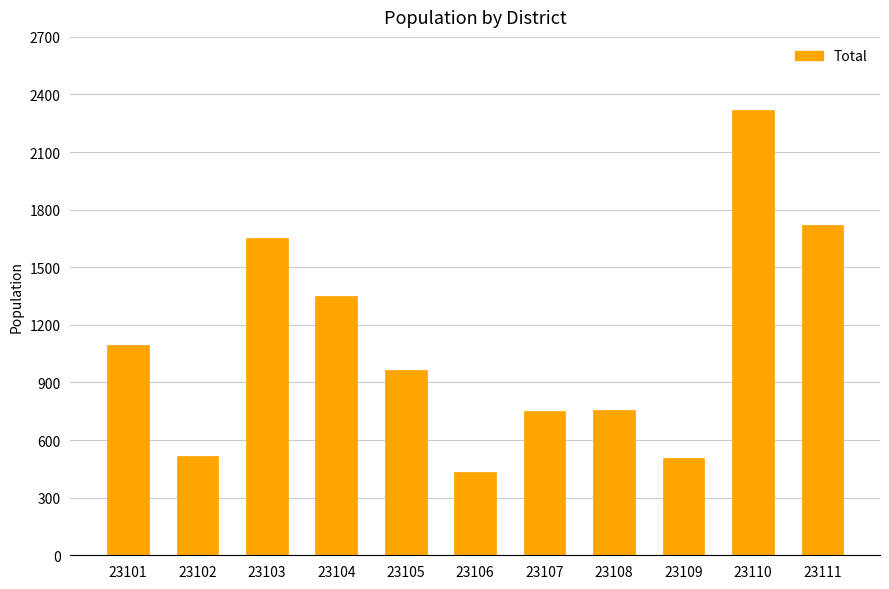

What is the difference between the values at 23103 and 23106?

1217